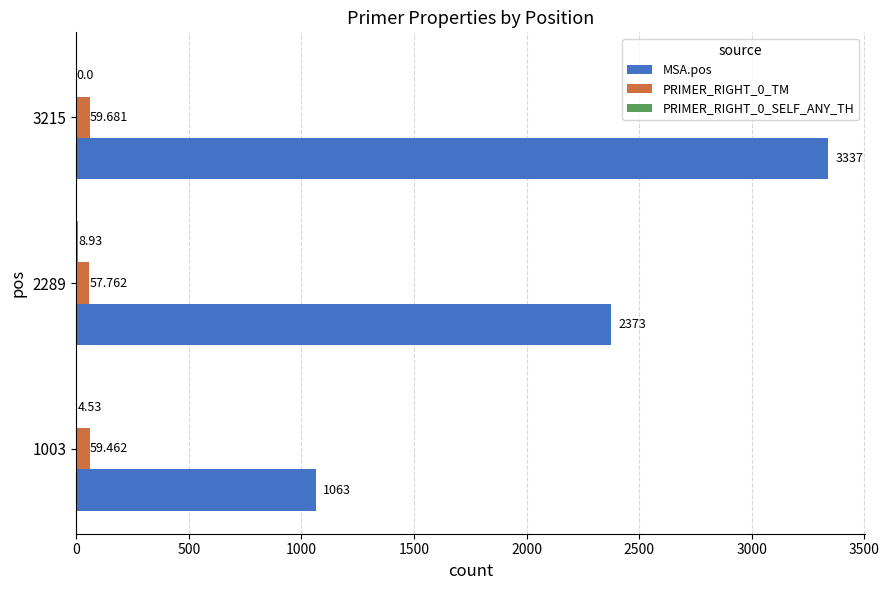

At which label is MSA.pos closest to 2200?

2289